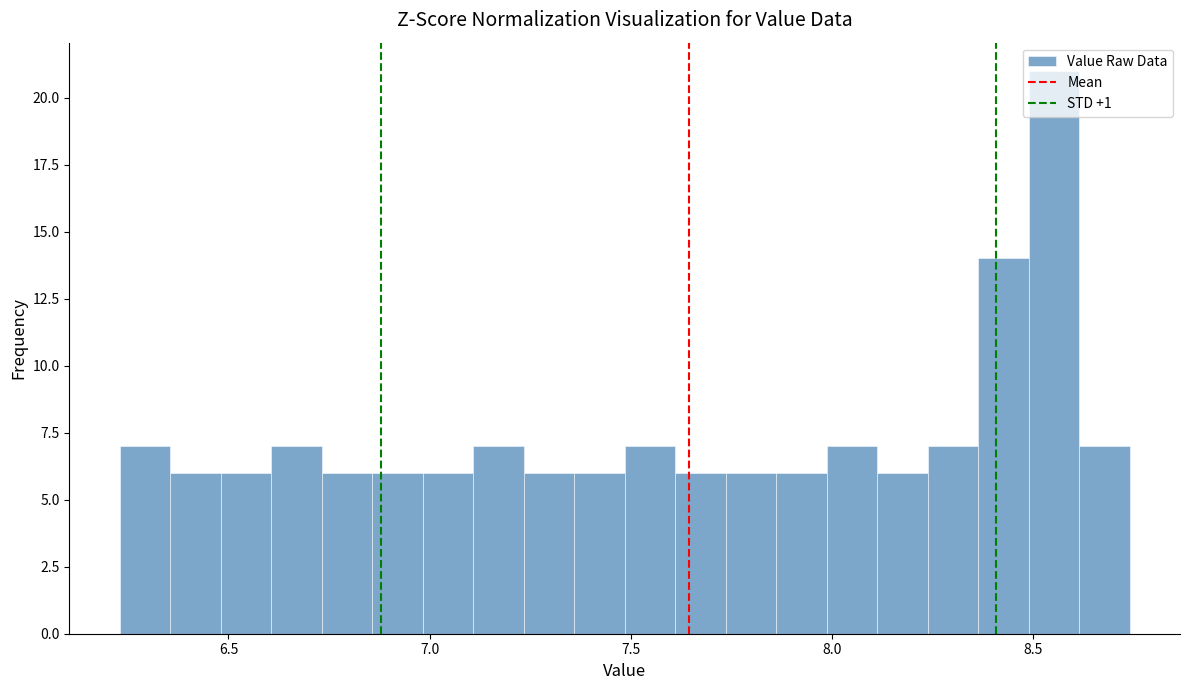

Read against the x-axis, roughly where is the centre of the tallest bar?

8.55